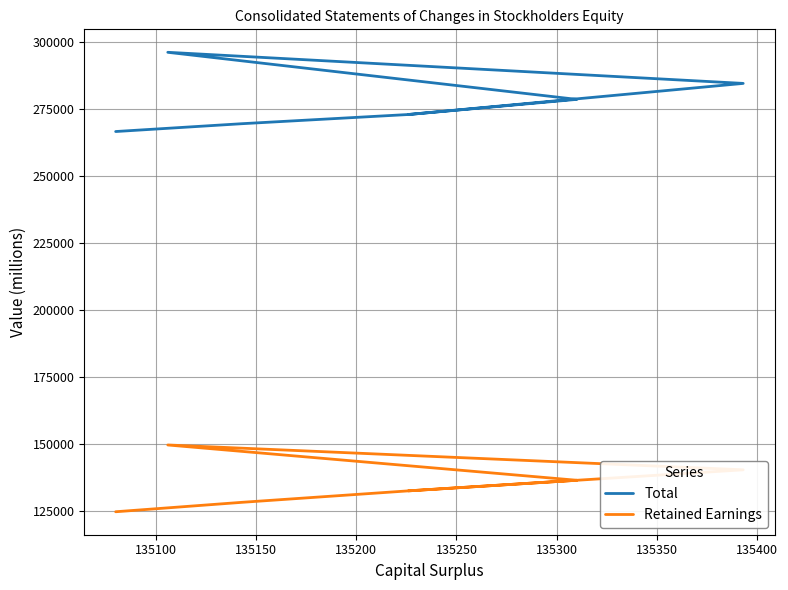

Count the number of data series in this chart.

2